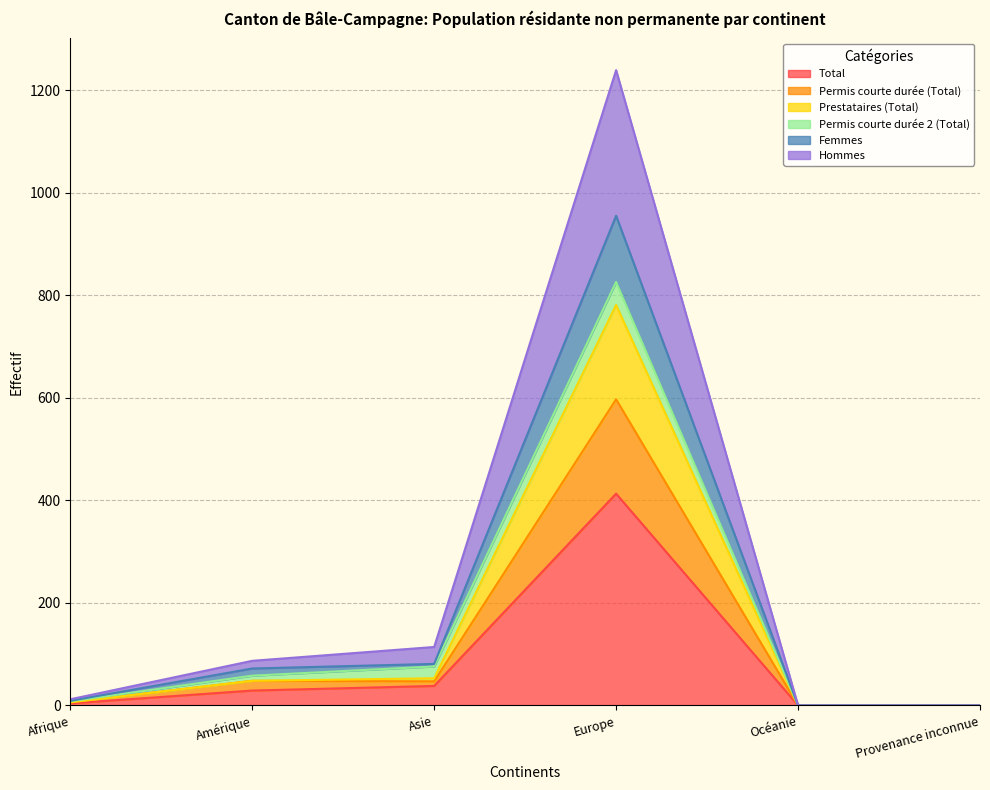

Where is Hommes nearest to the value 619?

Asie